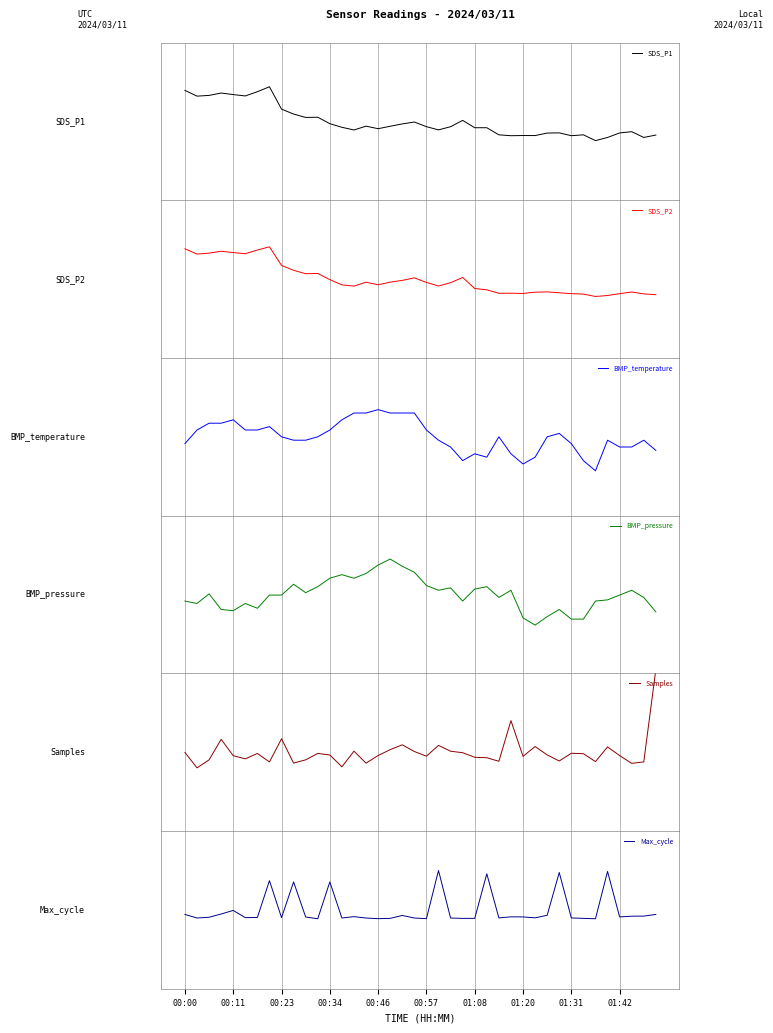

At which category is the sum across all series the highest?

01:20